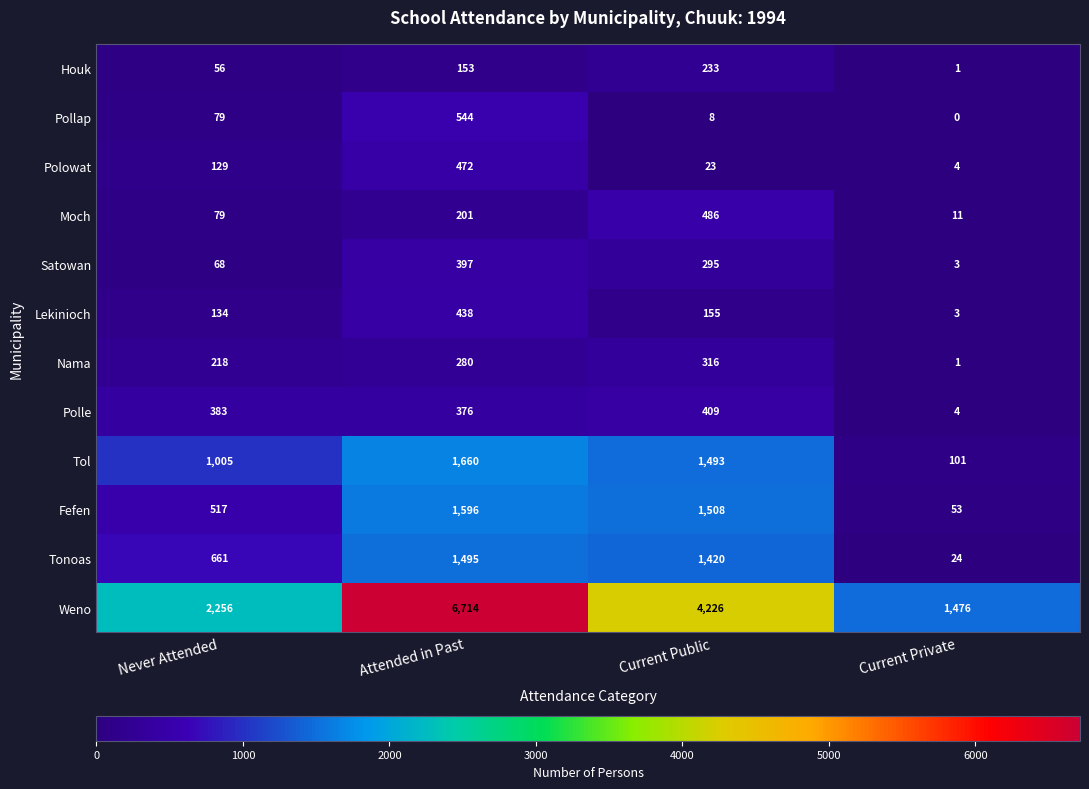

The Lekinioch series shows 438 at Attended in Past. True or false?

True